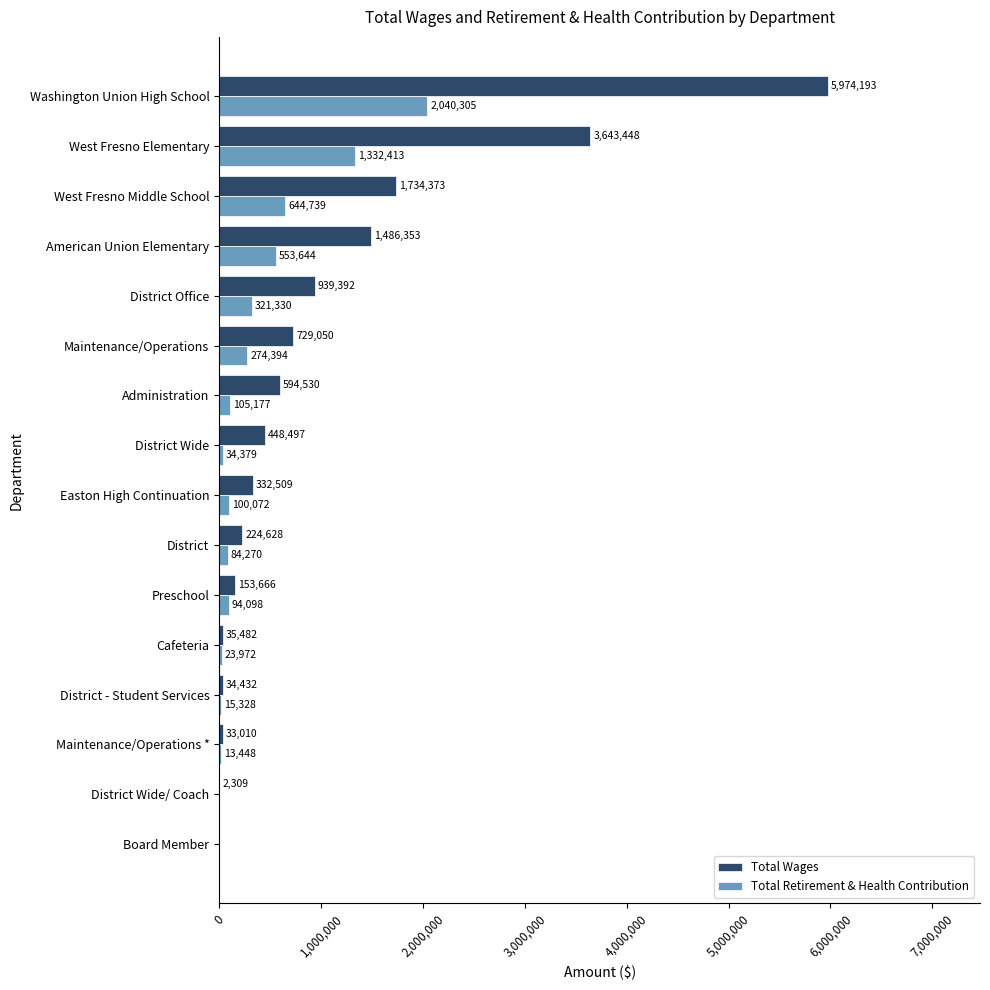

True or false: Total Wages has a value of 448497 at District Wide.

True